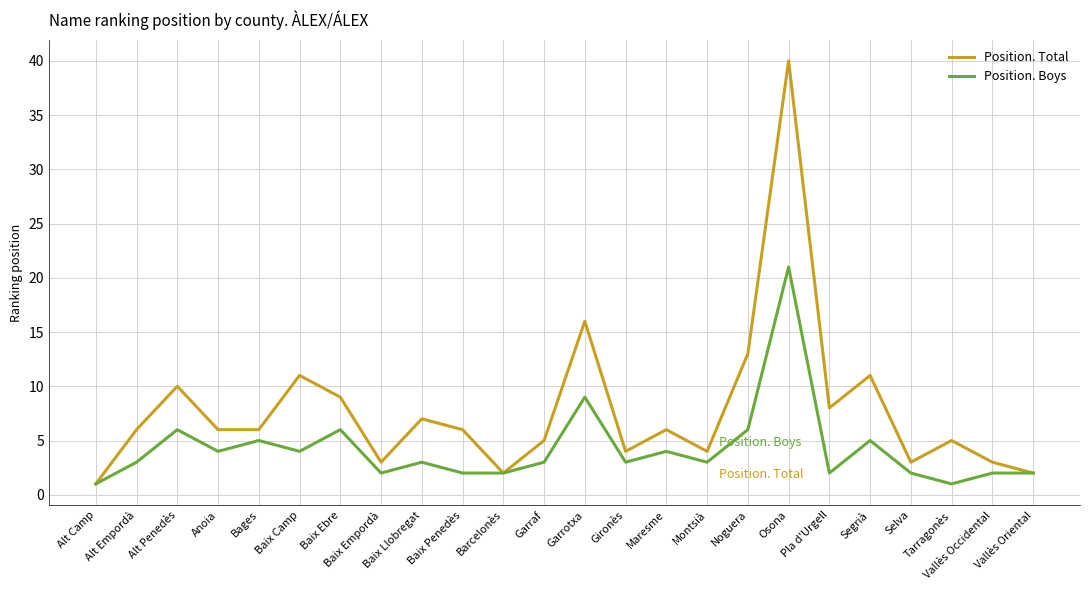

What is the greatest value displayed?

40